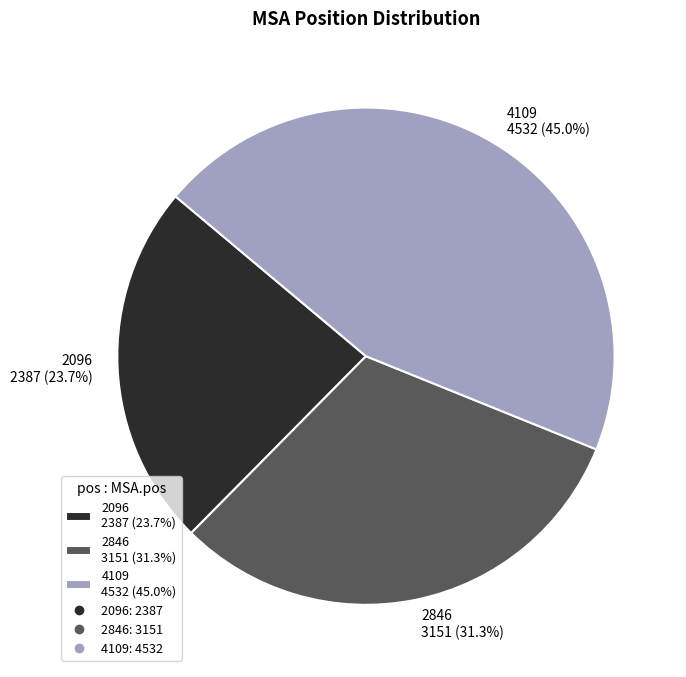

Rank the categories by value from lowest to highest.

2096, 2846, 4109